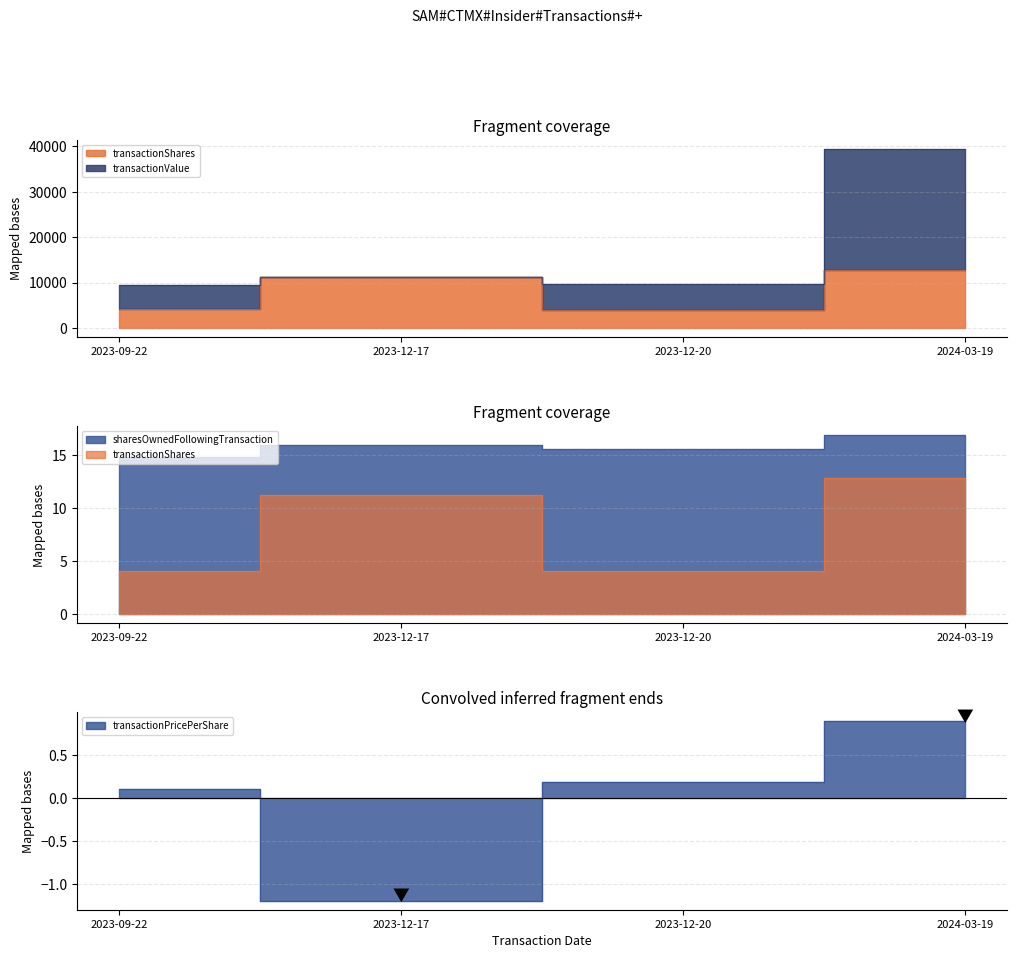

What is the minimum value for transactionPricePerShare?

-1.2